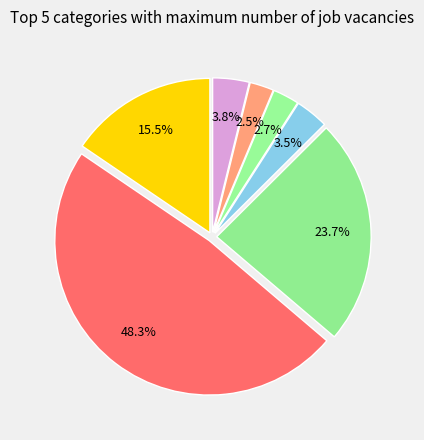

How many segments does this pie chart have?

7